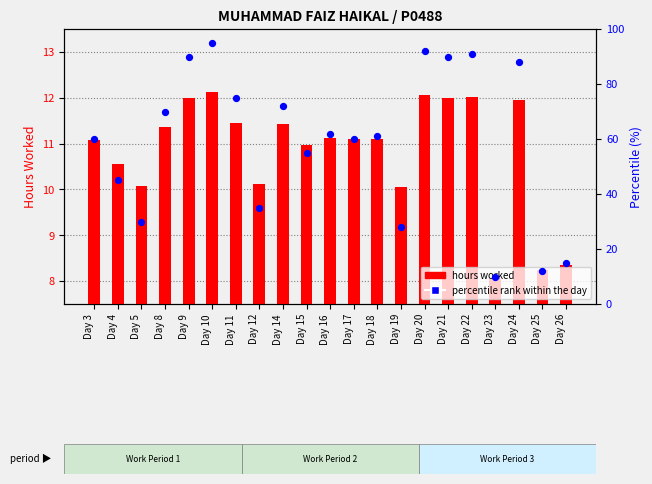

At how many categories does at least one series exceed 84?

6